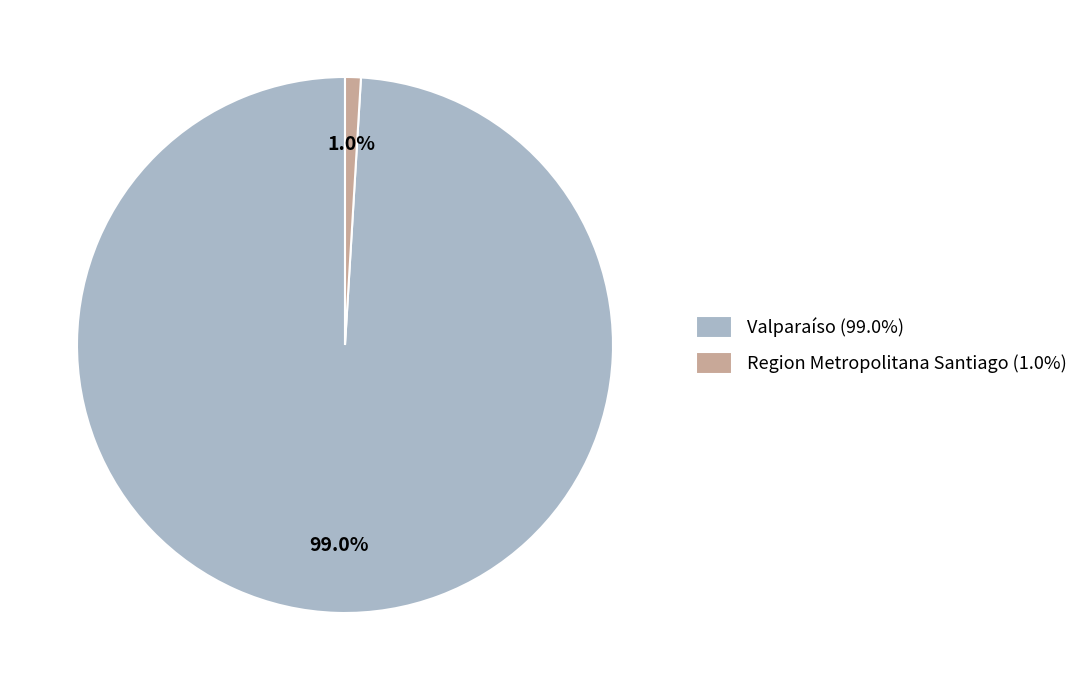

Is the sum of Region Metropolitana Santiago and Valparaíso greater than half?

Yes